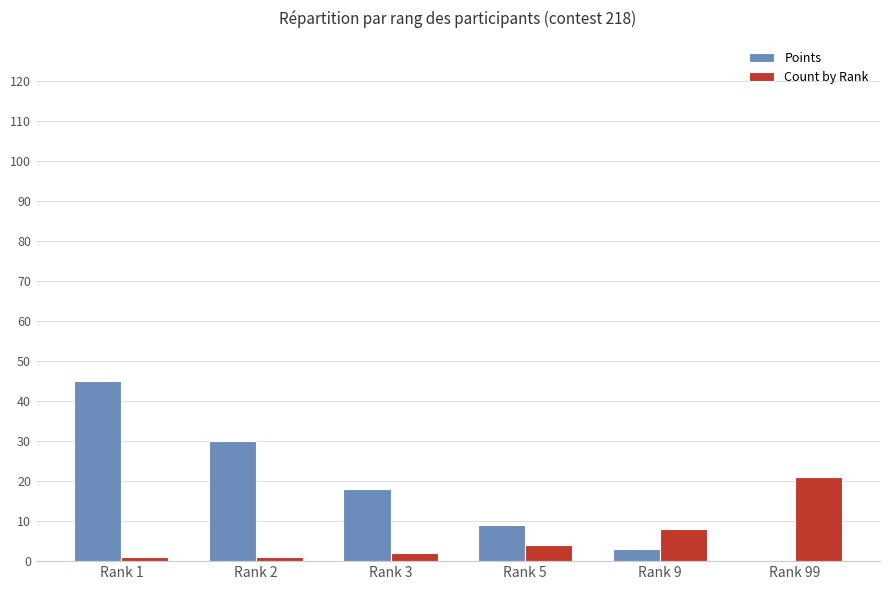

What are all the series names shown in the legend?

Points, Count by Rank